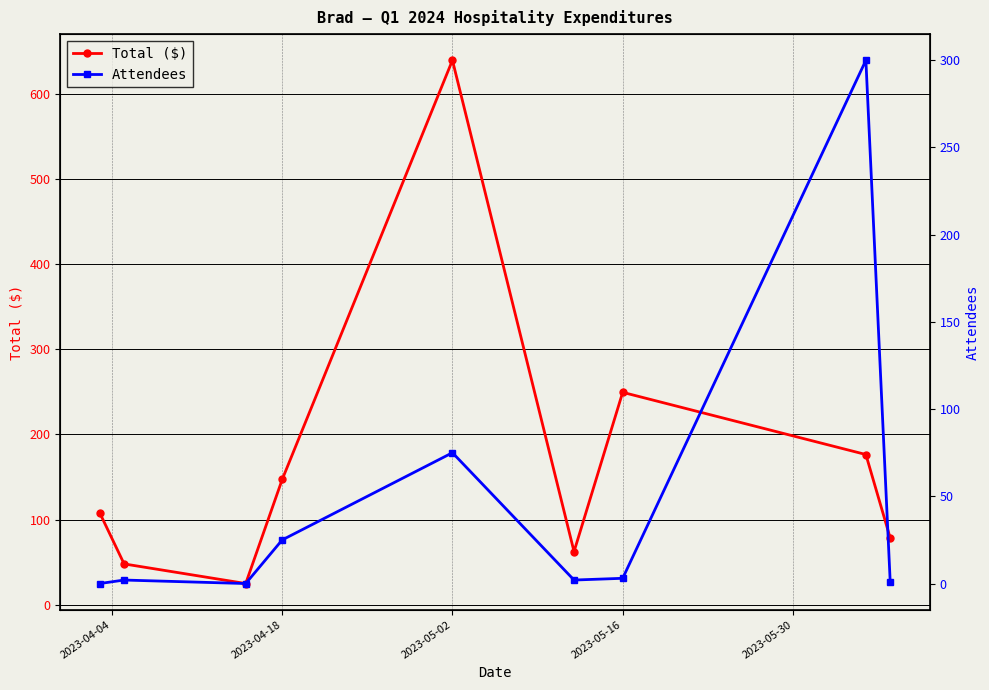

How many positive values does the Attendees series have?

7